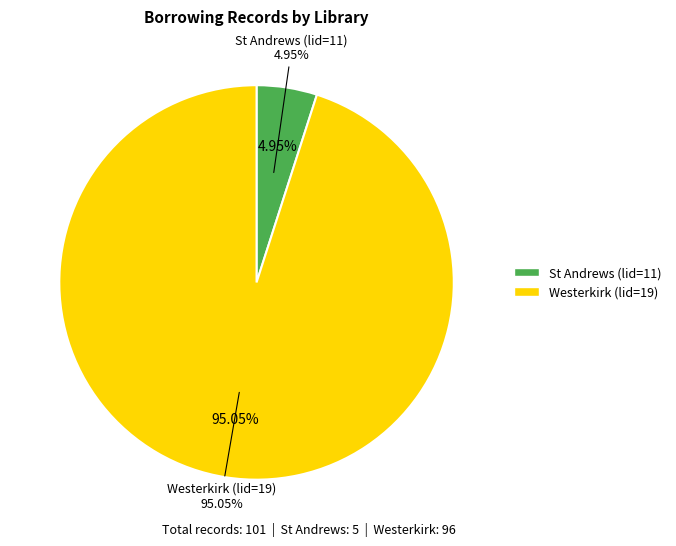

How much of the chart is everything except St Andrews (lid=11)?

95.0%